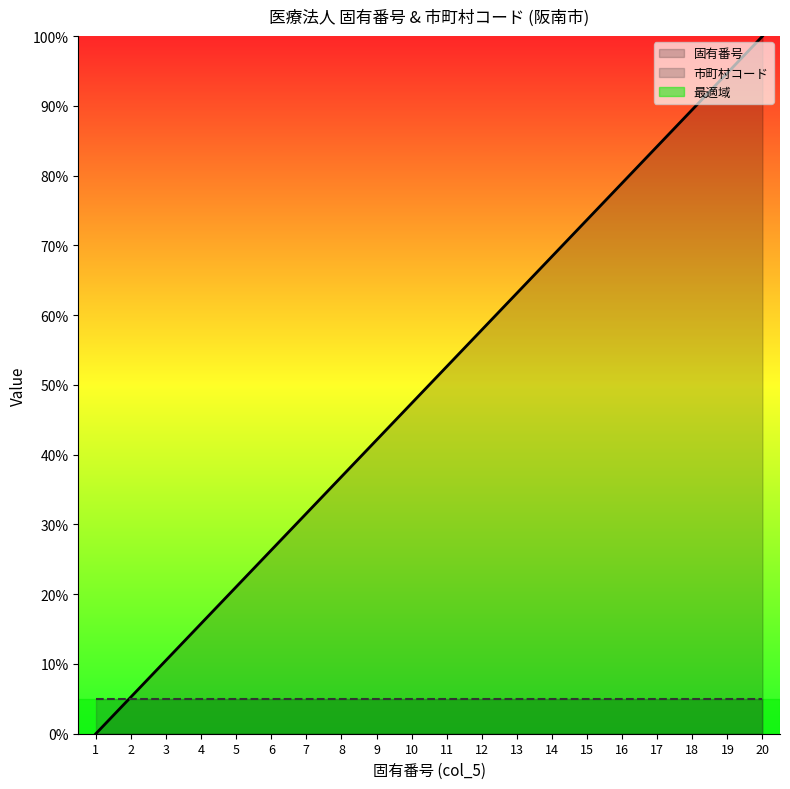

Reading left to right, extract all data points from this chart.

0.0	5.3	10.5	15.8	21.1	26.3	31.6	36.8	42.1	47.4	52.6	57.9	63.2	68.4	73.7	78.9	84.2	89.5	94.7	100.0